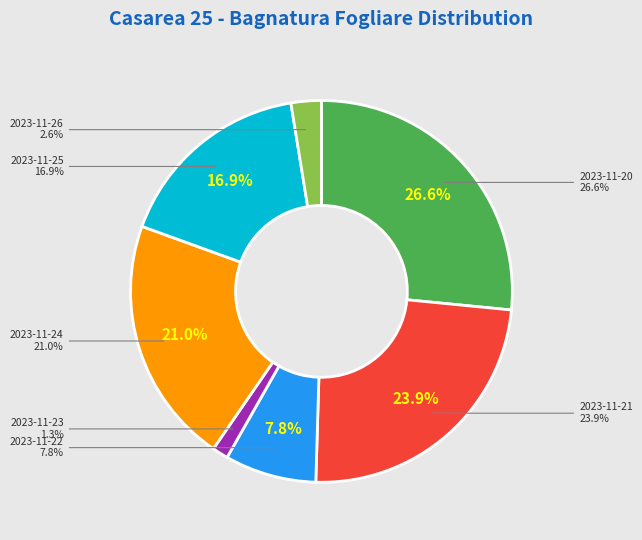

Combined, what portion of the pie is 2023-11-21 and 2023-11-23?

25.3%